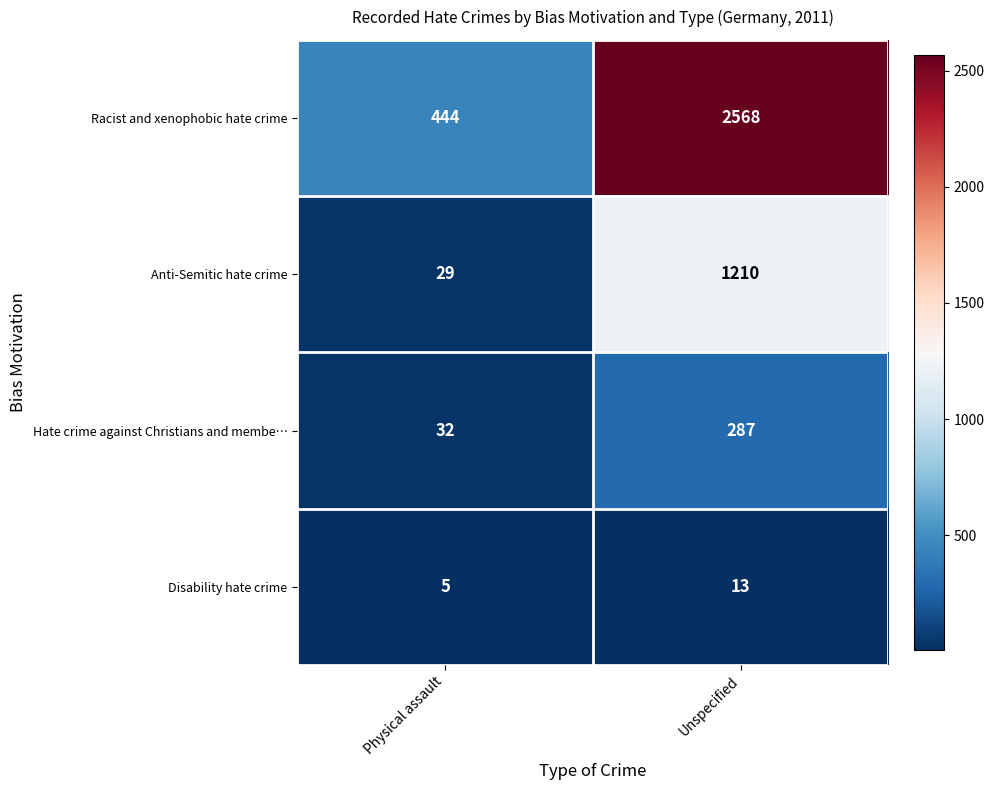

Which series changed the most between Physical assault and Unspecified?

Racist and xenophobic hate crime